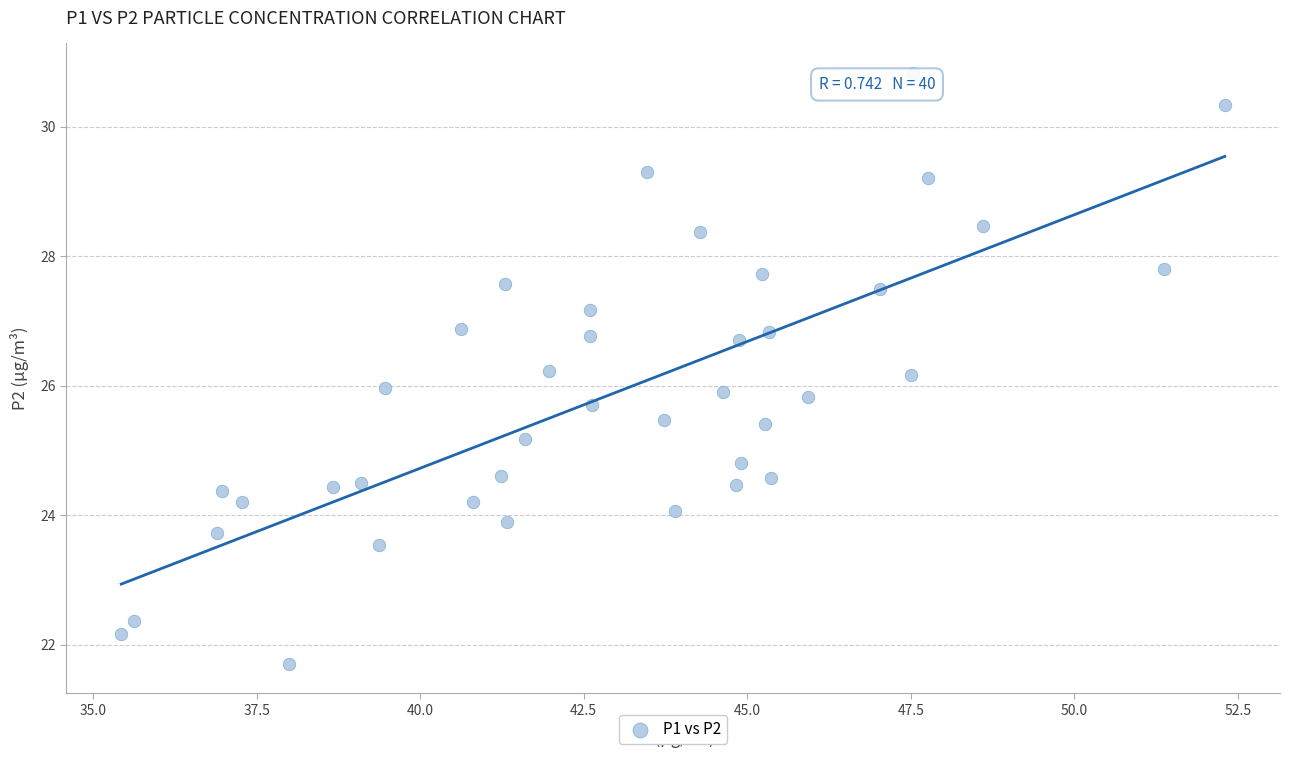

What is the range of Y values (max minus min)?

9.1